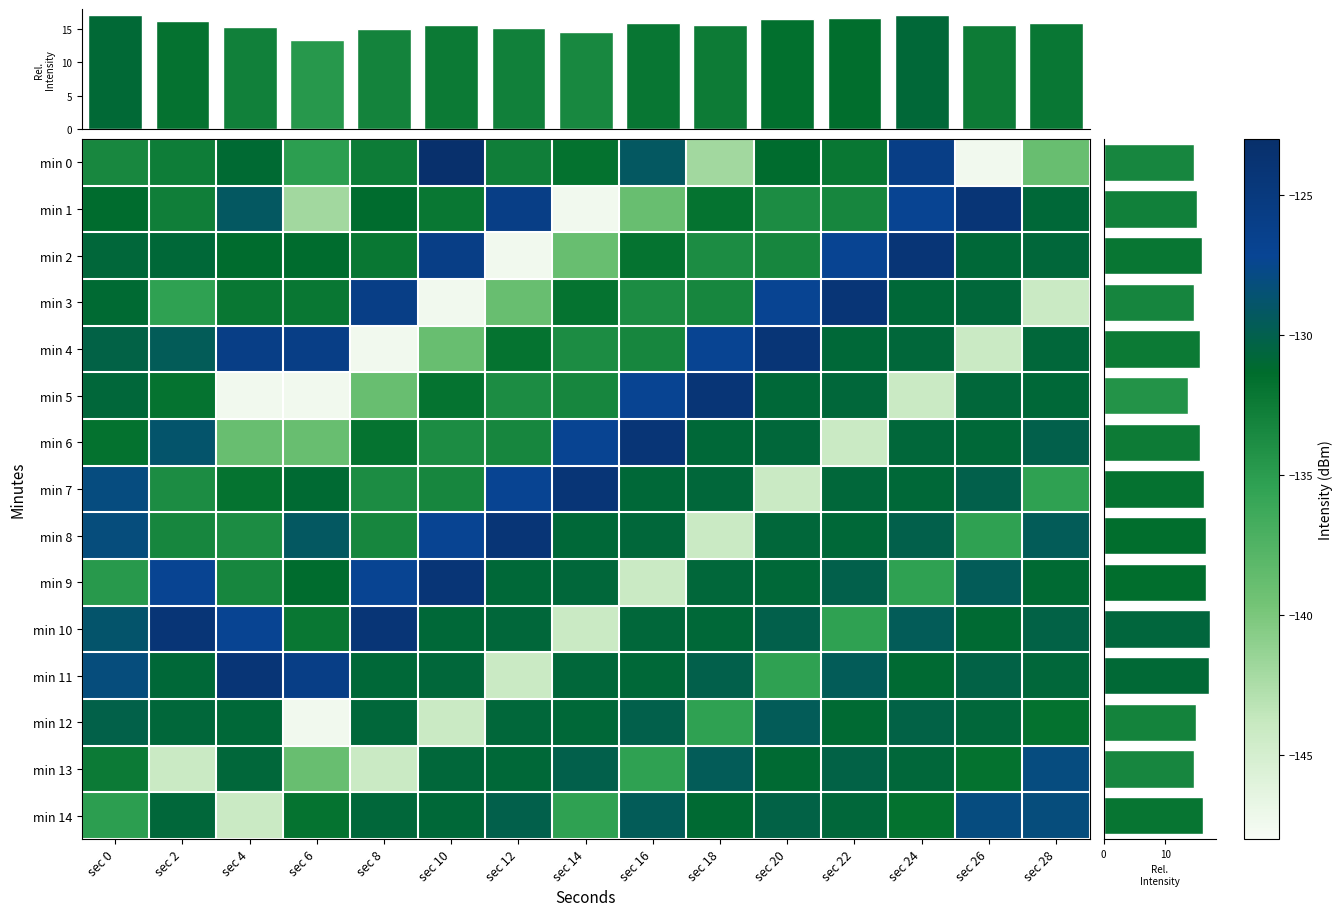

True or false: min 0 has a value of -147.4 at sec 26.

True